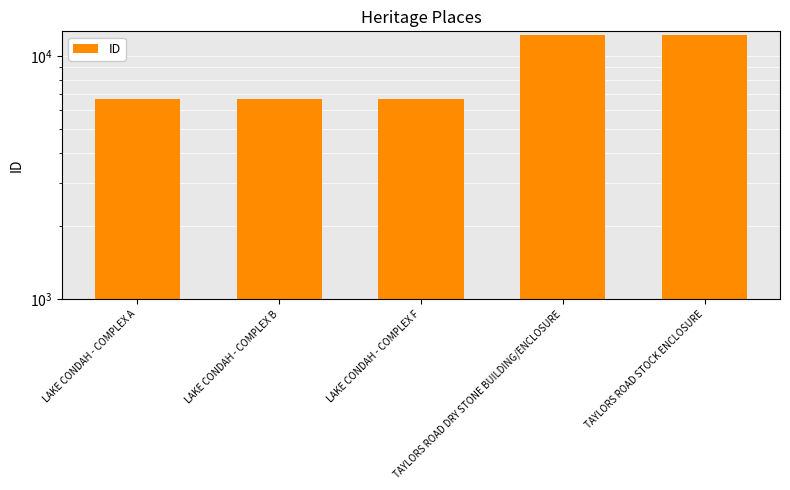

Which label corresponds to the smallest value in the chart?

LAKE CONDAH - COMPLEX A